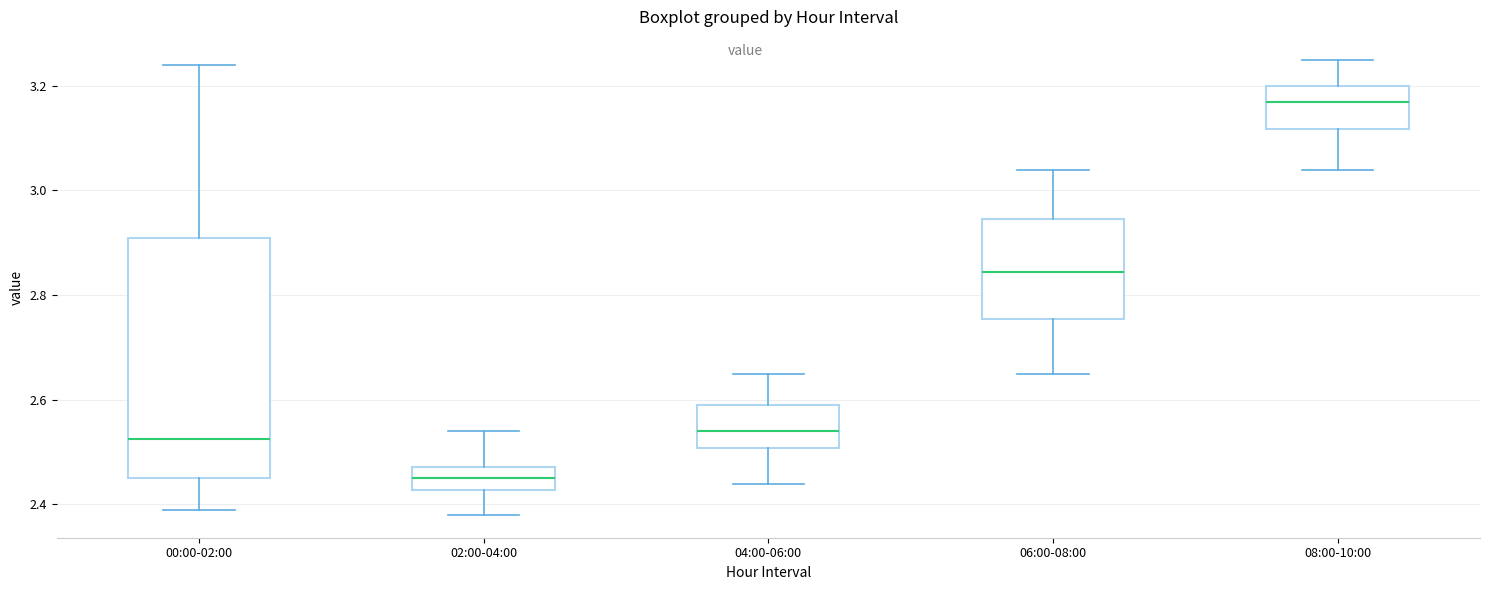

Which box's median line is the lowest?

02:00-04:00